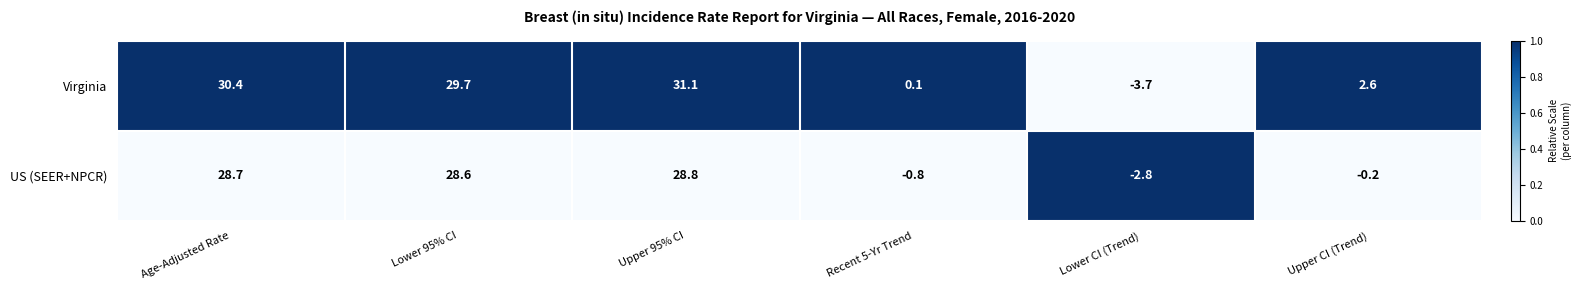

The Virginia series shows 2.6 at Upper CI (Trend). True or false?

True